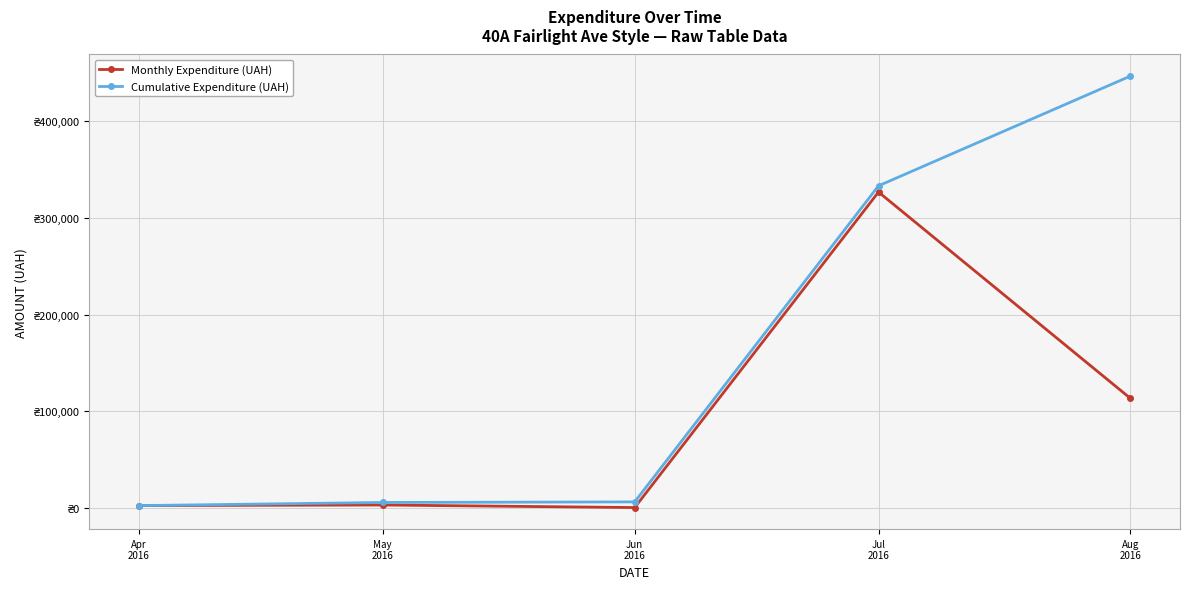

Rank the series by their average value, from lowest to highest.

Monthly Expenditure (UAH), Cumulative Expenditure (UAH)